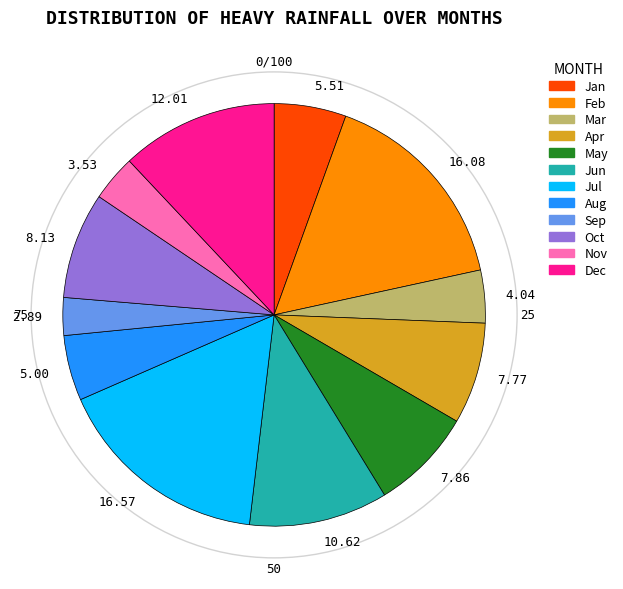

Does Apr account for over 50% of the chart?

No